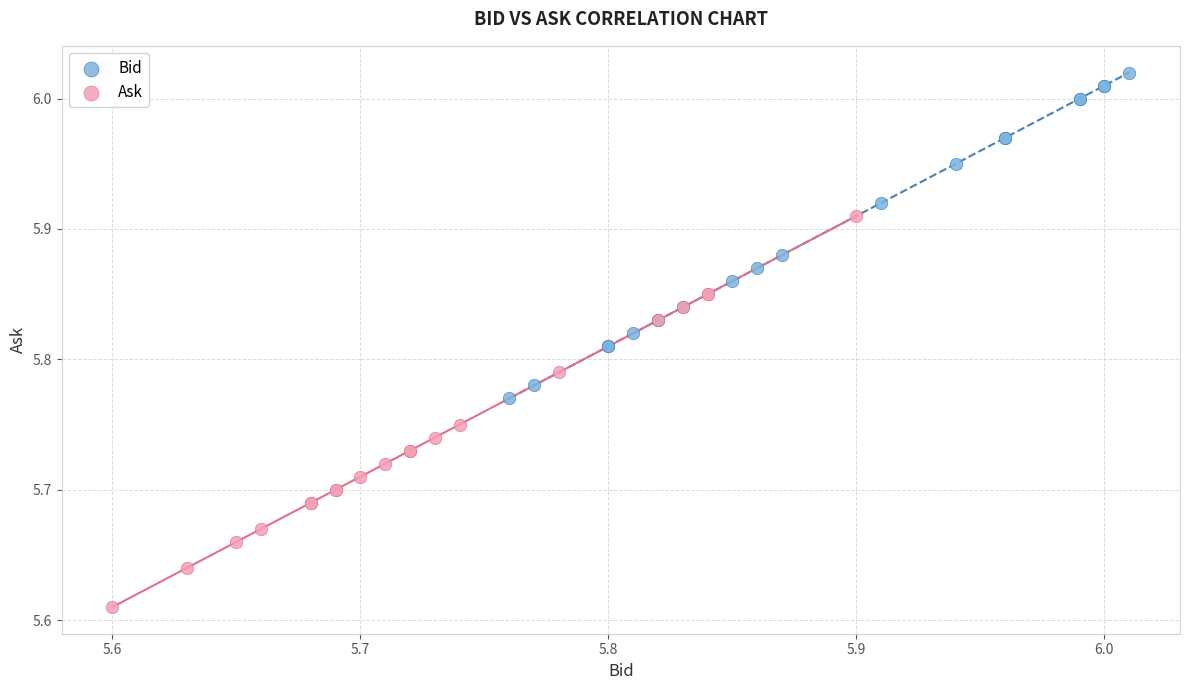

Which series contains the highest Y value?

Bid